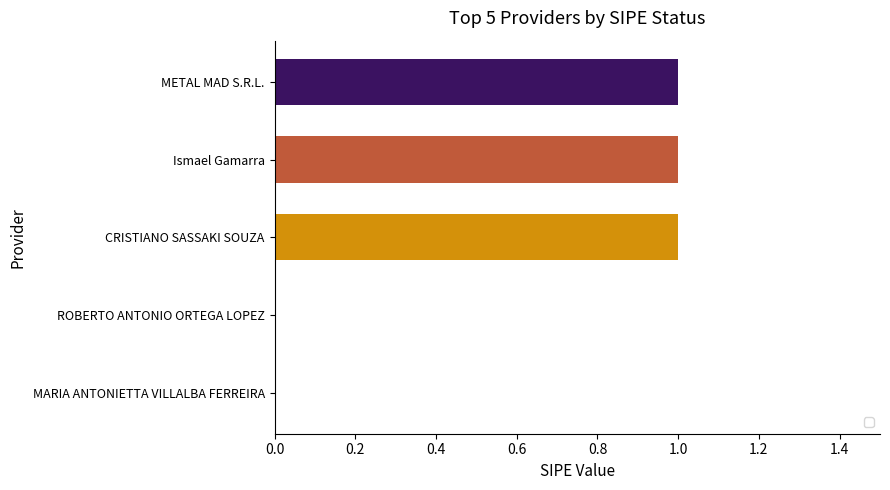

What is the maximum value shown in the chart?

1